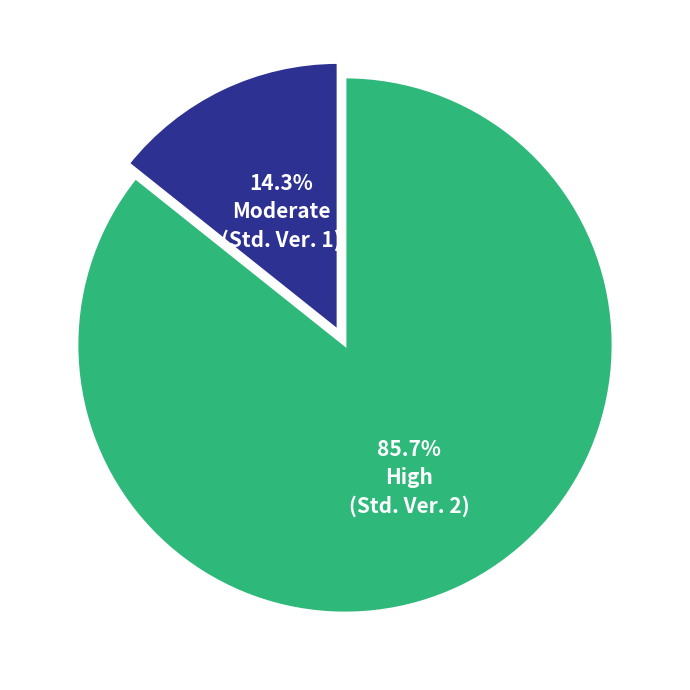

Is there any slice that represents more than half of the pie?

Yes